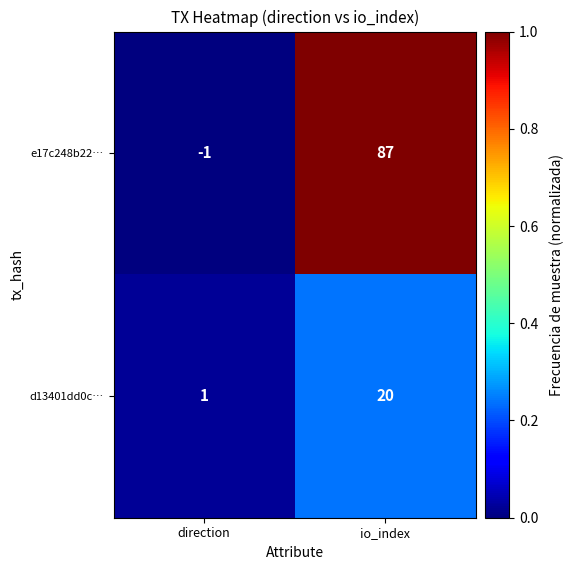

Reading left to right, list all the values displayed in this chart.

e17c248b22…: -1	87
d13401dd0c…: 1	20